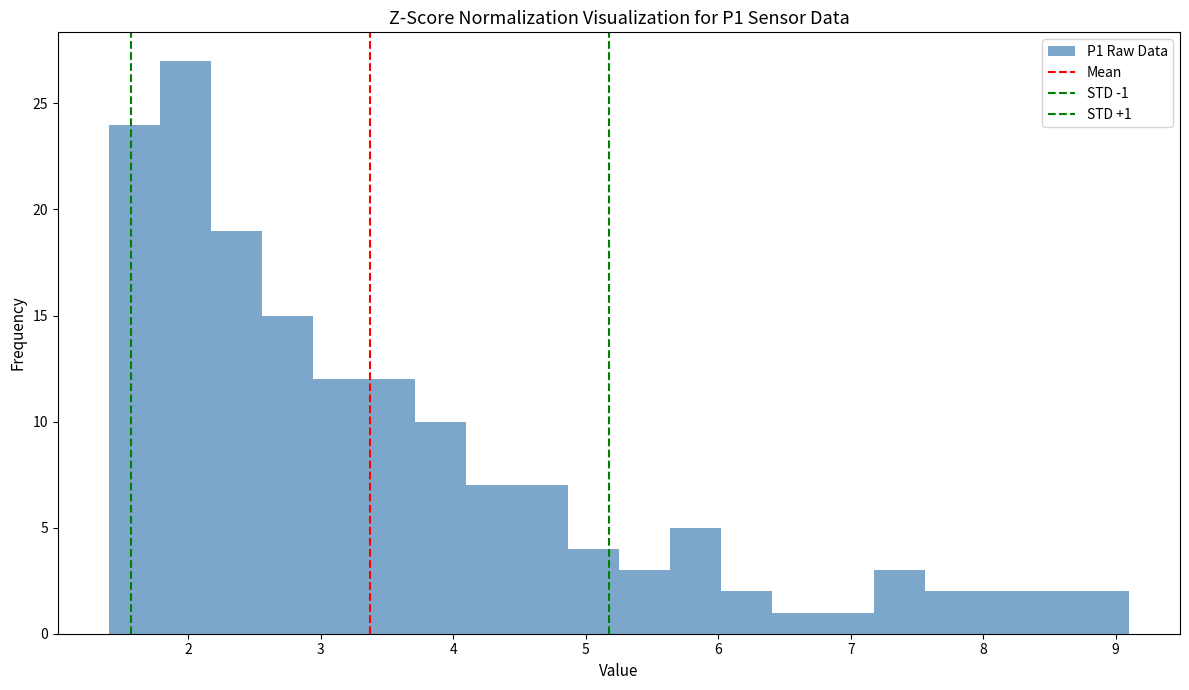

Around what value on the x-axis is the tallest bar? Give the approximate position of its centre, as read against the axis.

2.0